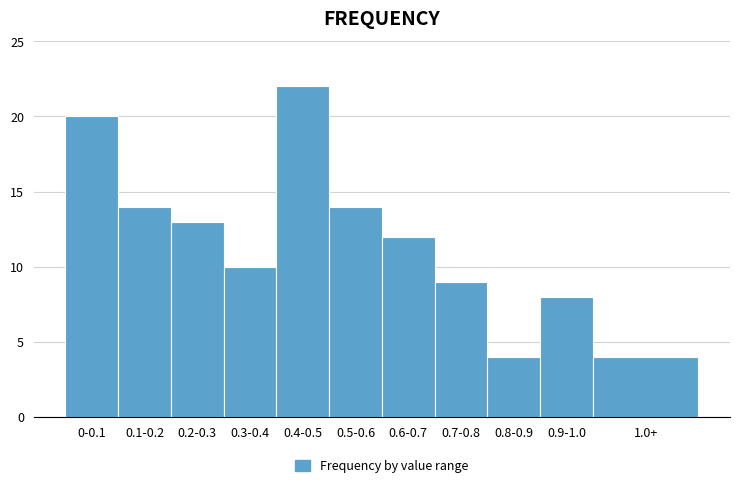

Reading right to left, list all the values displayed in this chart.

4	8	4	9	12	14	22	10	13	14	20